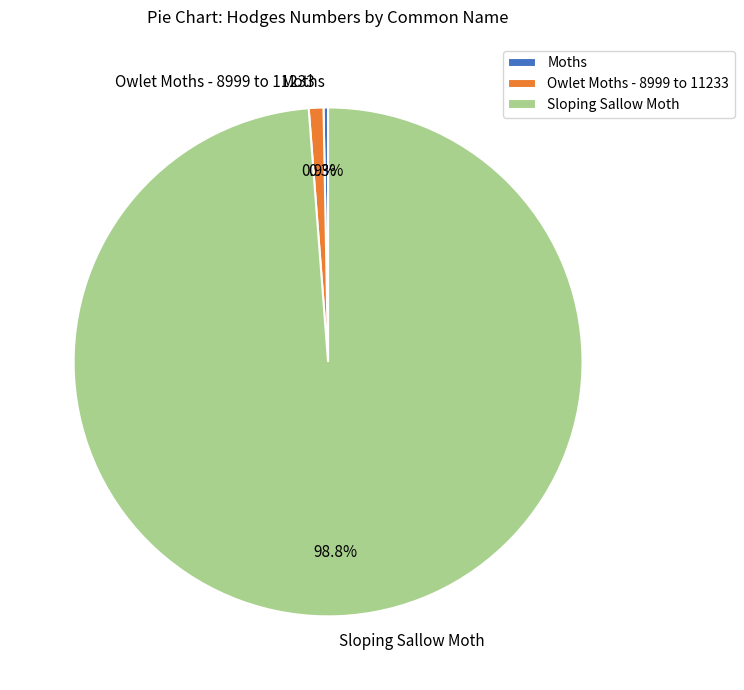

What percentage is NOT represented by Sloping Sallow Moth?

1.2%